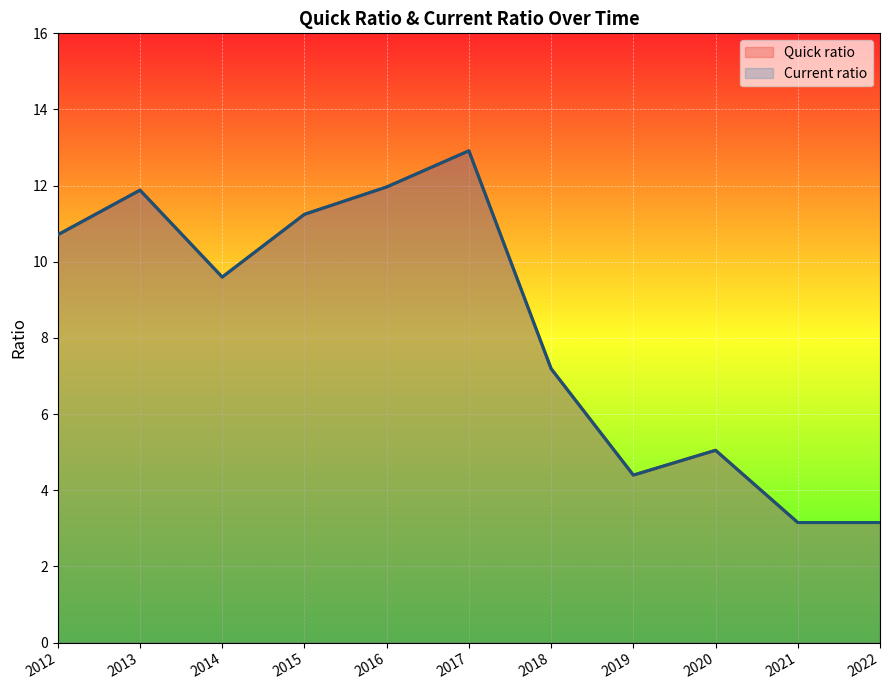

How many data points does each series have?

11